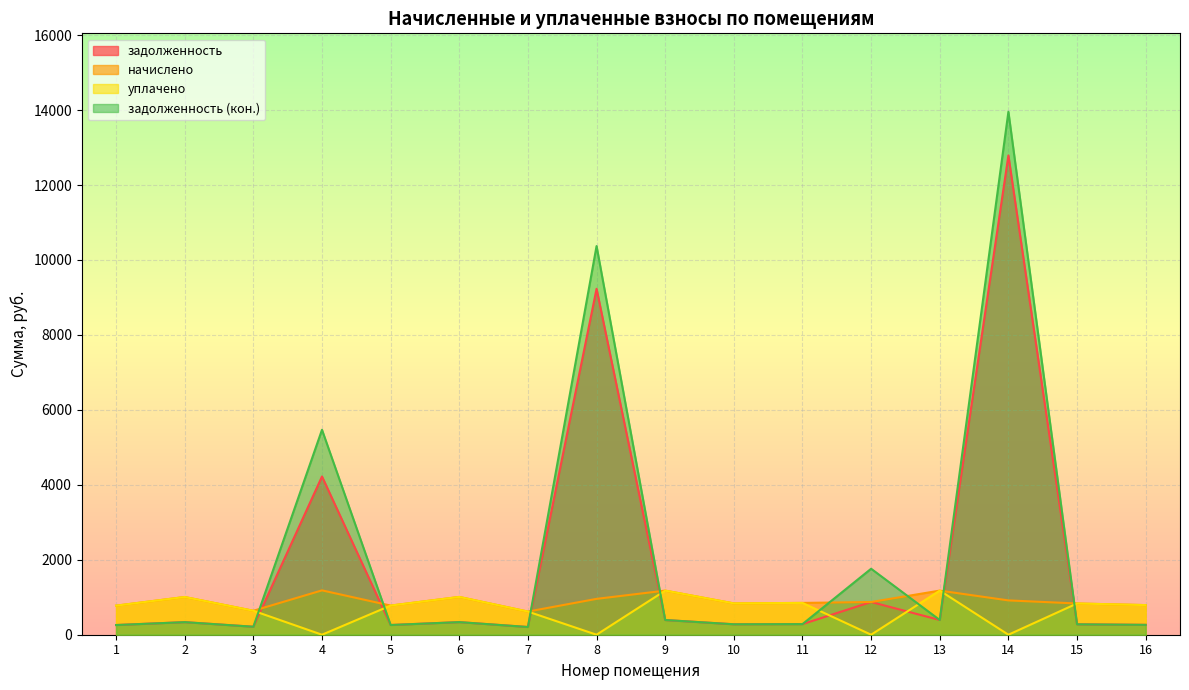

Rank the categories by уплачено value from highest to lowest.

9, 13, 6, 2, 11, 10, 15, 16, 5, 1, 3, 7, 4, 8, 12, 14